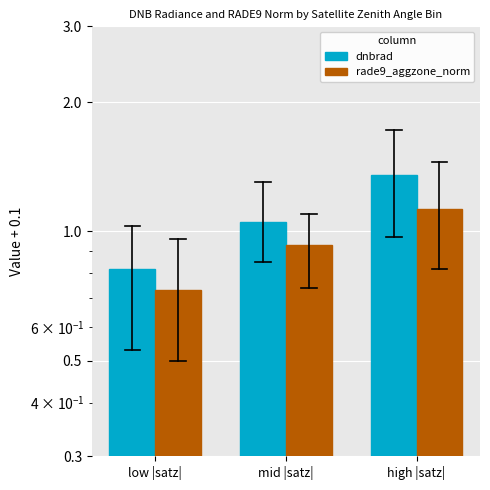

How many categories are shown in the chart?

3